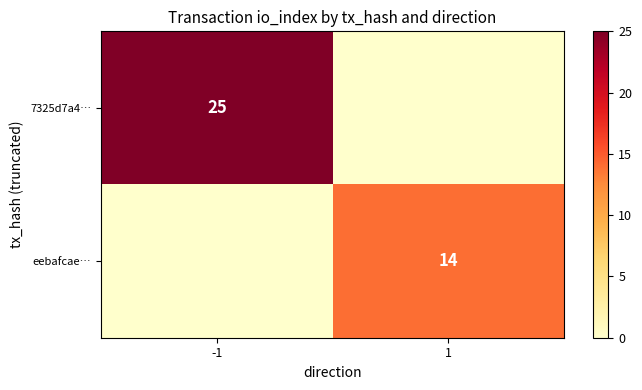

The eebafcae… series shows 14 at 1. True or false?

True